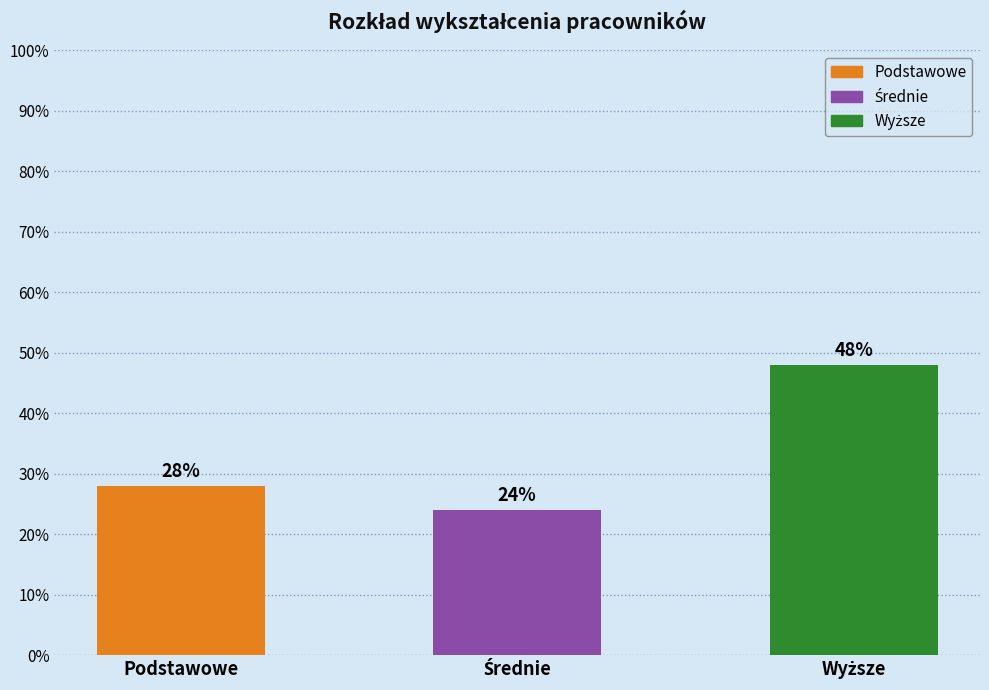

Rank the categories by value from highest to lowest.

Wyższe, Podstawowe, Średnie